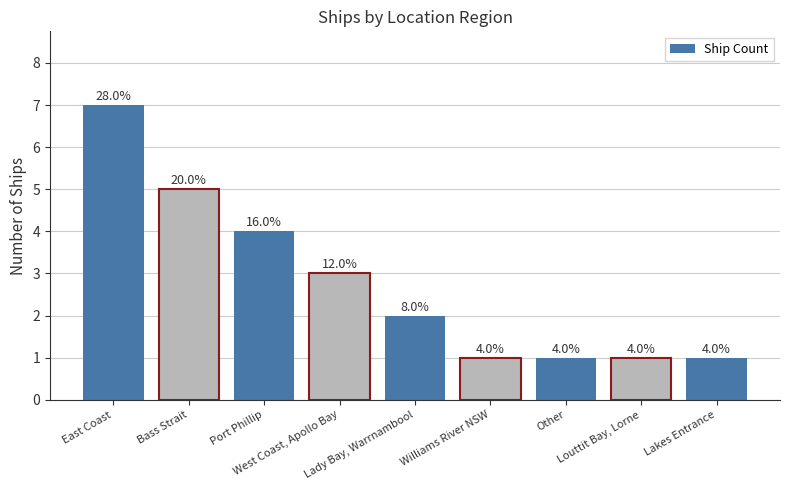

What is the label of the 2nd bar from the right?

Louttit Bay, Lorne